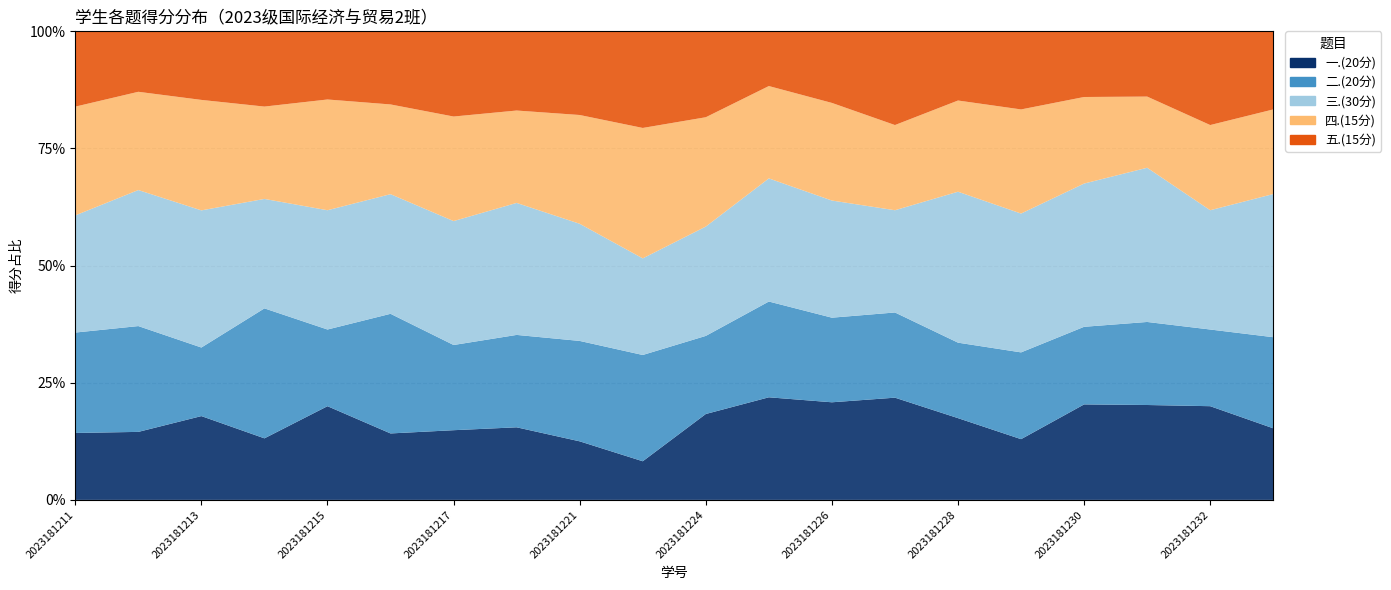

Reading right to left, transcribe all the data shown in this chart.

一.(20分): 2023181233=11.0	2023181232=11.0	2023181231=16.0	2023181230=16.0	2023181229=7.0	2023181228=13.0	2023181227=12.0	2023181226=15.0	2023181225=15.0	2023181224=11.0	2023181223=4.0	2023181221=7.0	2023181220=11.0	2023181217=9.0	2023181216=10.0	2023181215=11.0	2023181214=9.0	2023181213=11.0	2023181212=9.0	2023181211=8.0
二.(20分): 2023181233=14.0	2023181232=9.0	2023181231=14.0	2023181230=13.0	2023181229=10.0	2023181228=12.0	2023181227=10.0	2023181226=13.0	2023181225=14.0	2023181224=10.0	2023181223=11.0	2023181221=12.0	2023181220=14.0	2023181217=11.0	2023181216=18.0	2023181215=9.0	2023181214=19.0	2023181213=9.0	2023181212=14.0	2023181211=12.0
三.(30分): 2023181233=22.0	2023181232=14.0	2023181231=26.0	2023181230=24.0	2023181229=16.0	2023181228=24.0	2023181227=12.0	2023181226=18.0	2023181225=18.0	2023181224=14.0	2023181223=10.0	2023181221=14.0	2023181220=20.0	2023181217=16.0	2023181216=18.0	2023181215=14.0	2023181214=16.0	2023181213=18.0	2023181212=18.0	2023181211=14.0
四.(15分): 2023181233=13.0	2023181232=10.0	2023181231=12.0	2023181230=14.5	2023181229=12.0	2023181228=14.5	2023181227=10.0	2023181226=15.0	2023181225=13.5	2023181224=14.0	2023181223=13.5	2023181221=13.0	2023181220=14.0	2023181217=13.5	2023181216=13.5	2023181215=13.0	2023181214=13.5	2023181213=14.5	2023181212=13.0	2023181211=13.0
五.(15分): 2023181233=12.0	2023181232=11.0	2023181231=11.0	2023181230=11.0	2023181229=9.0	2023181228=11.0	2023181227=11.0	2023181226=11.0	2023181225=8.0	2023181224=11.0	2023181223=10.0	2023181221=10.0	2023181220=12.0	2023181217=11.0	2023181216=11.0	2023181215=8.0	2023181214=11.0	2023181213=9.0	2023181212=8.0	2023181211=9.0